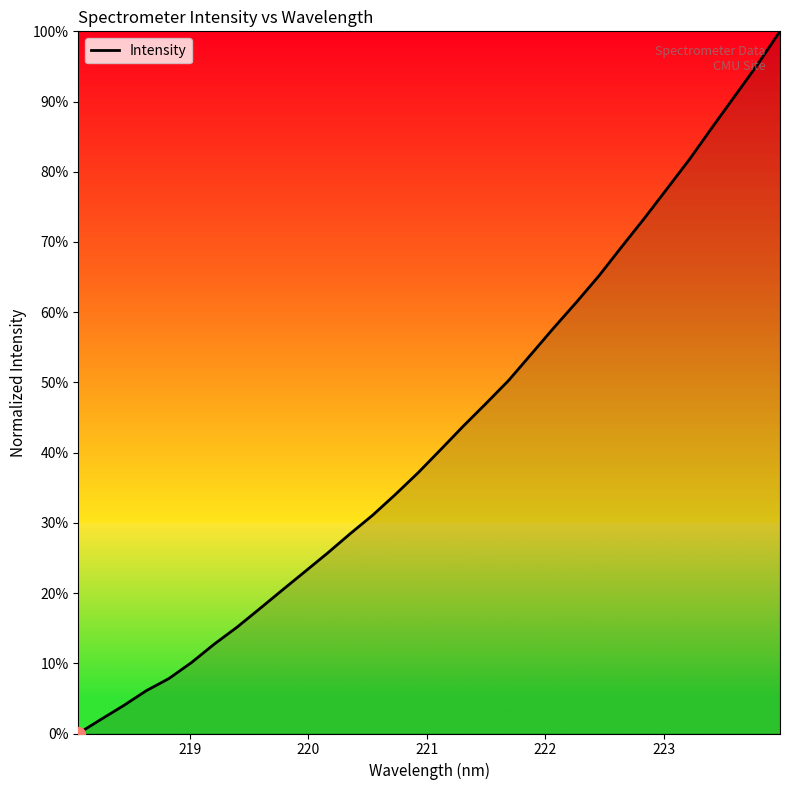

What is the difference between the maximum and minimum values?

100.0